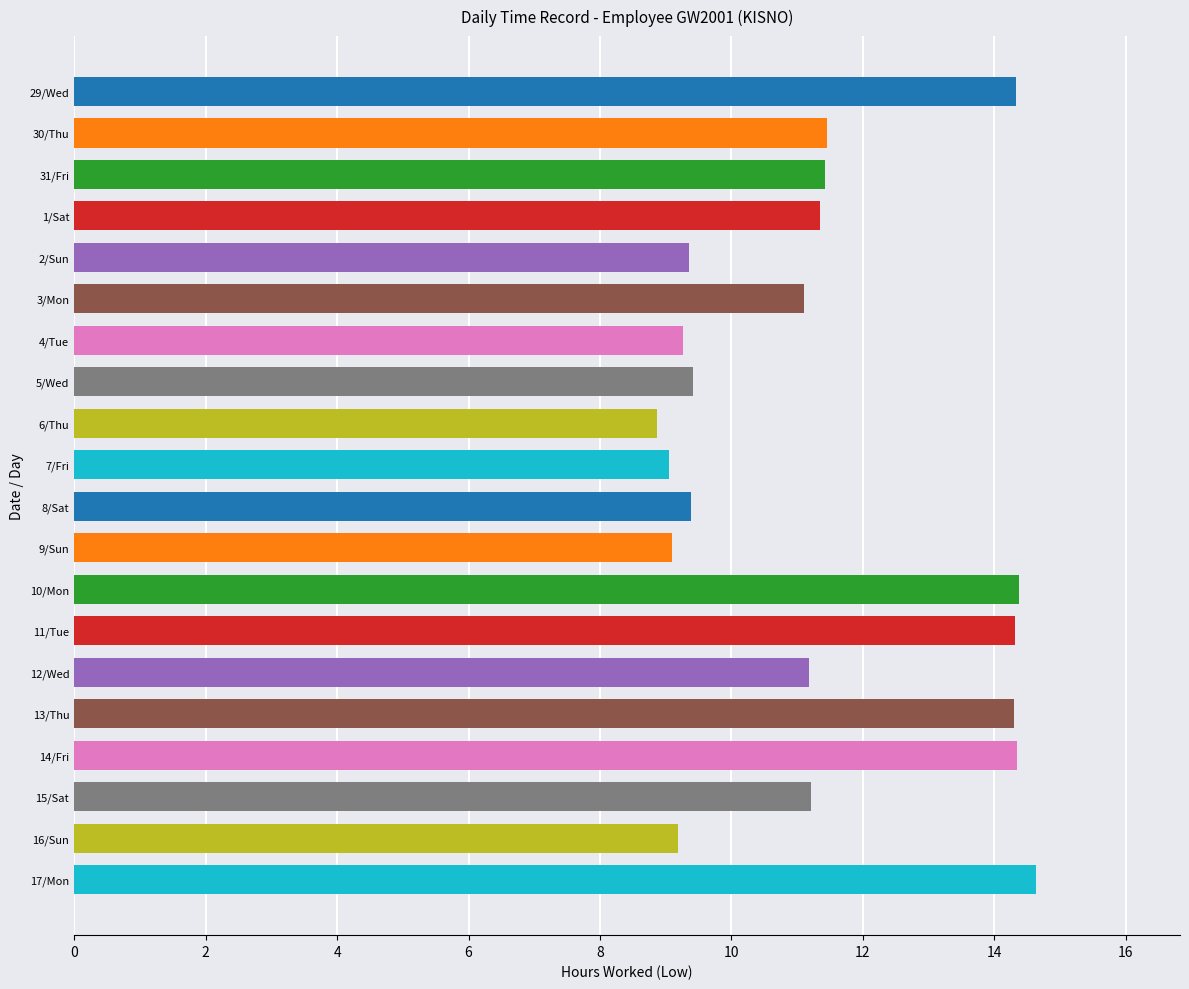

Count the number of categories in the chart.

20